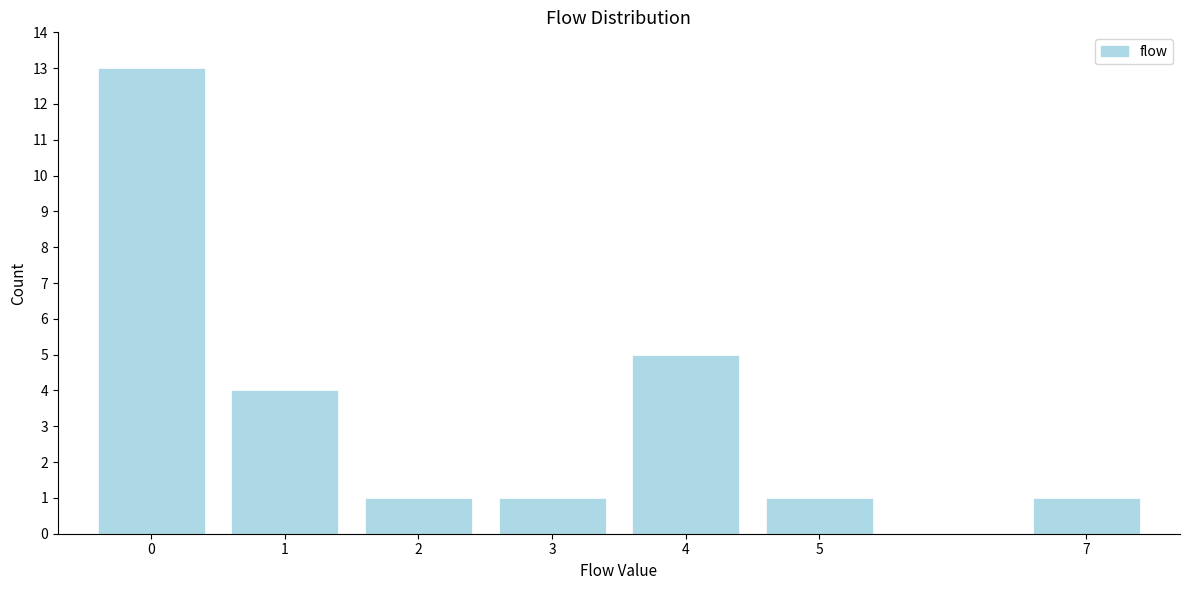

Reading right to left, extract all data points from this chart.

7=1	5=1	4=5	3=1	2=1	1=4	0=13